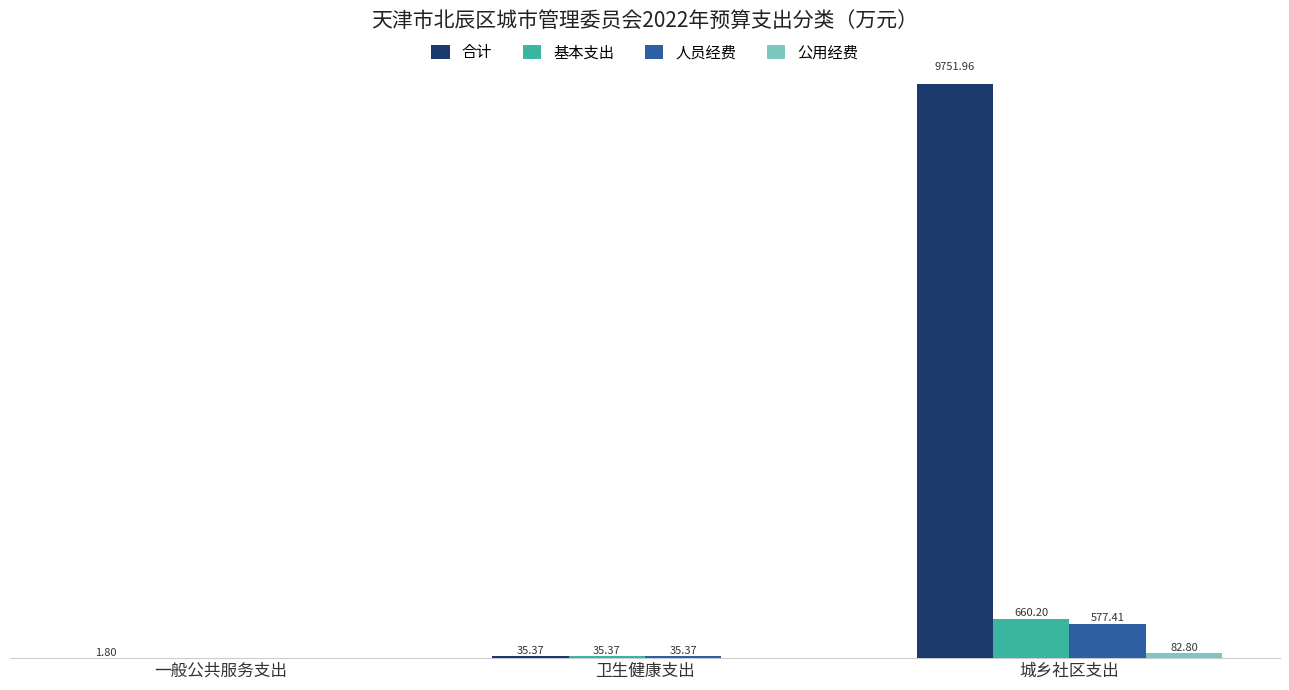

At which category is the sum across all series the highest?

城乡社区支出